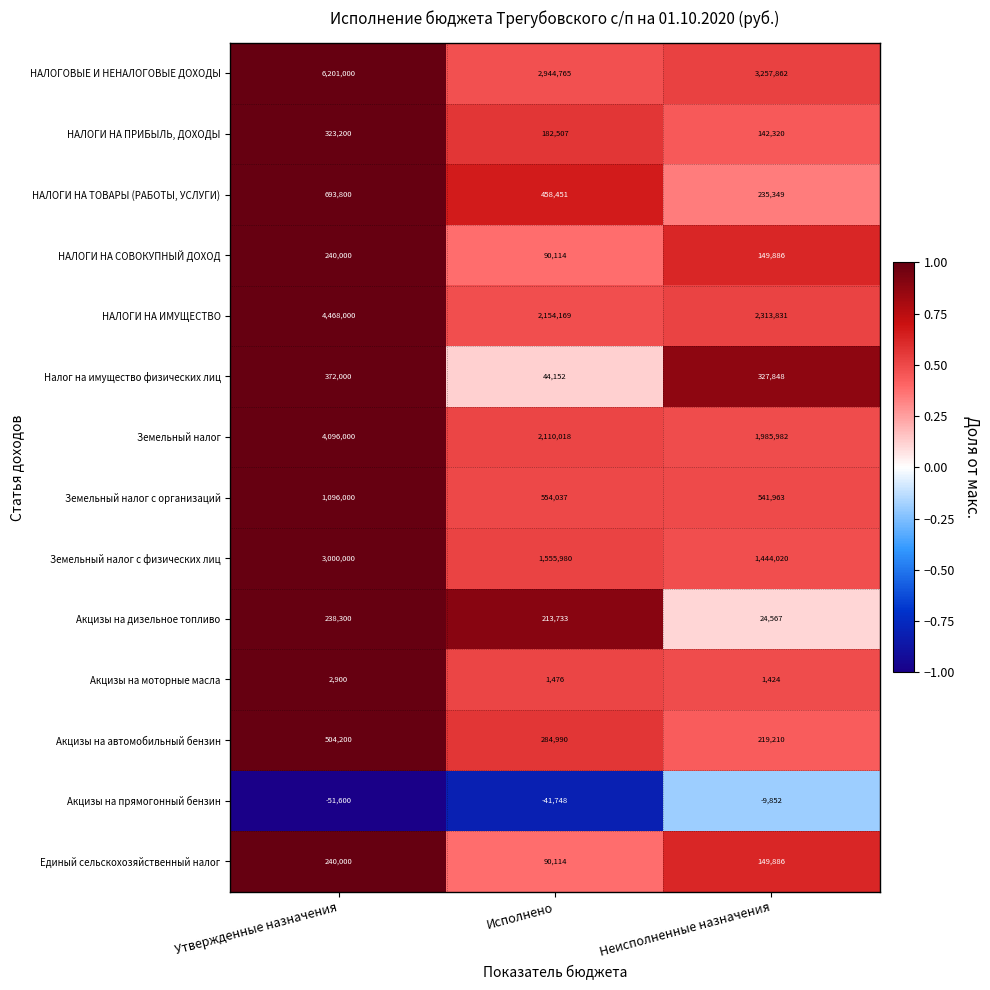

Where does the НАЛОГИ НА ПРИБЫЛЬ, ДОХОДЫ series first go above 182507?

Утвержденные назначения